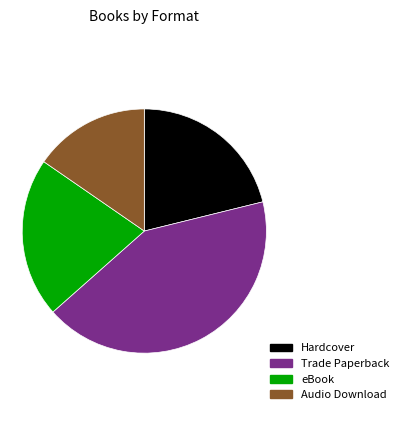

How many slices are in this pie chart?

4